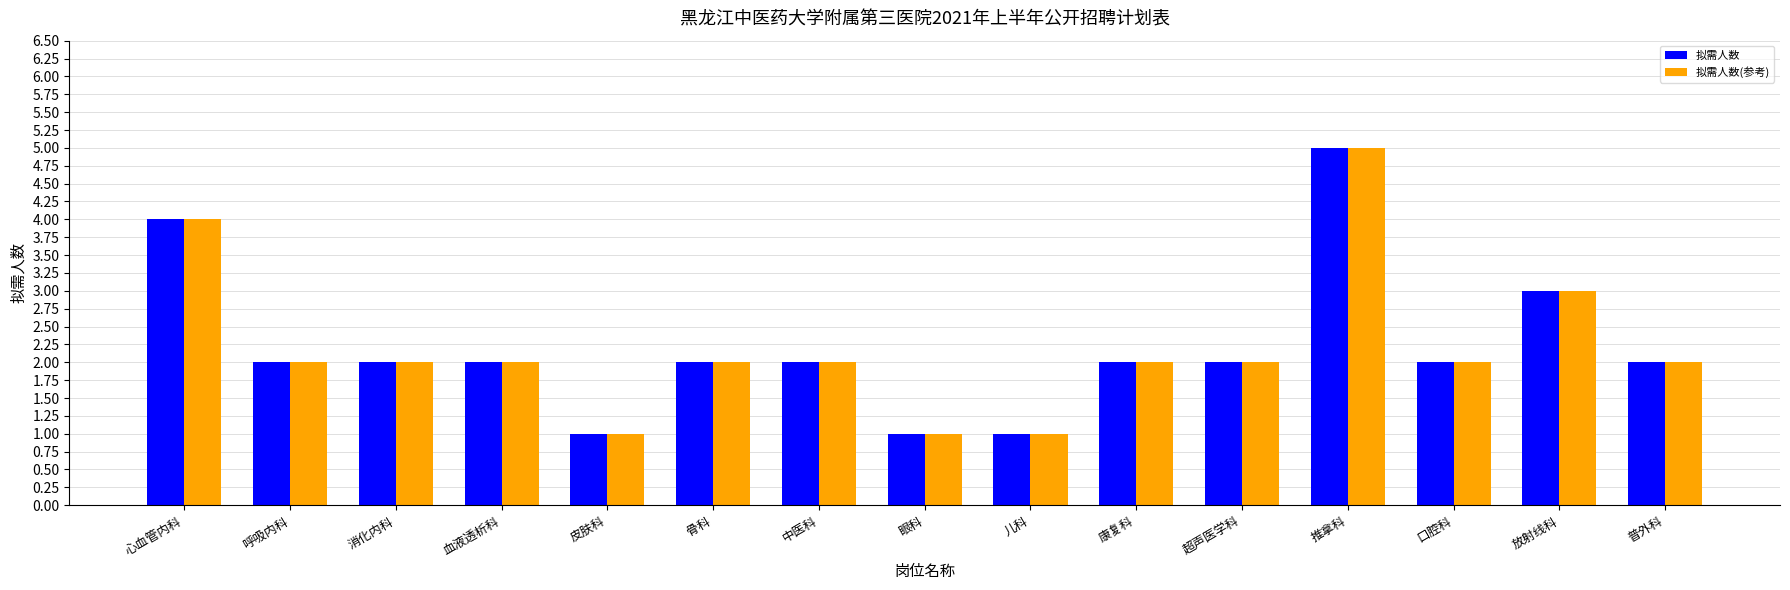

What are all the series names shown in the legend?

拟需人数, 拟需人数(参考)